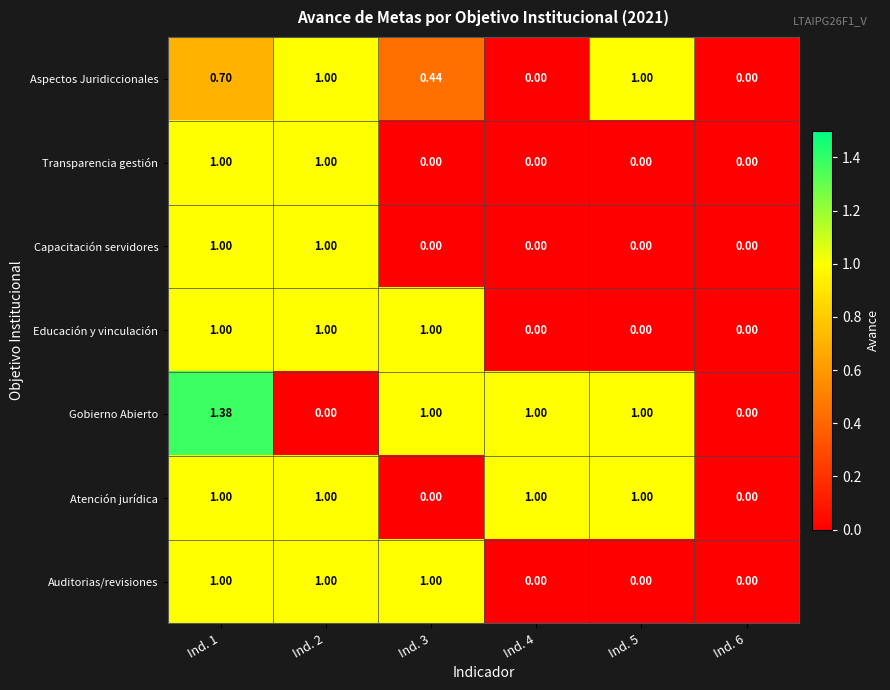

Which series has the largest total across all categories?

Gobierno Abierto